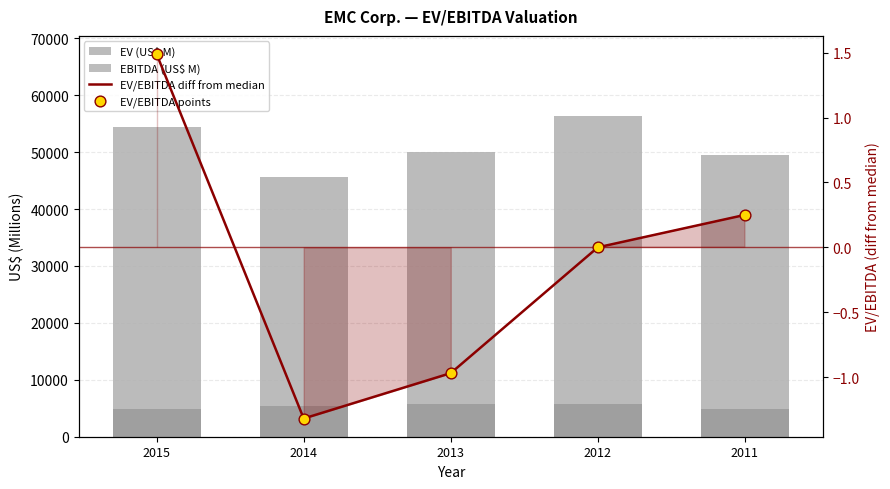

What is the total value across all series at 2015?

59300.0